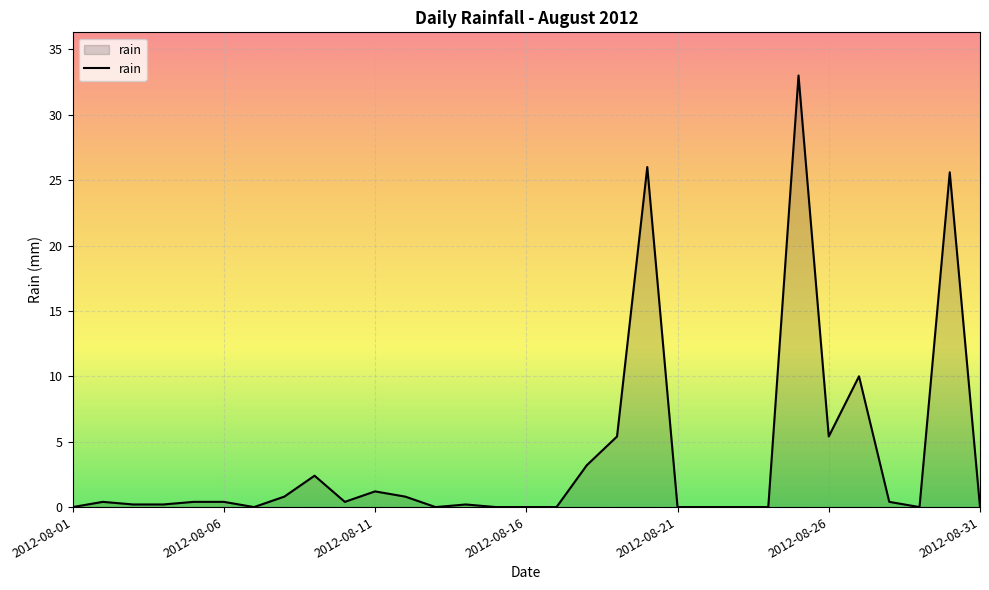

What is the sum of all values?

116.4